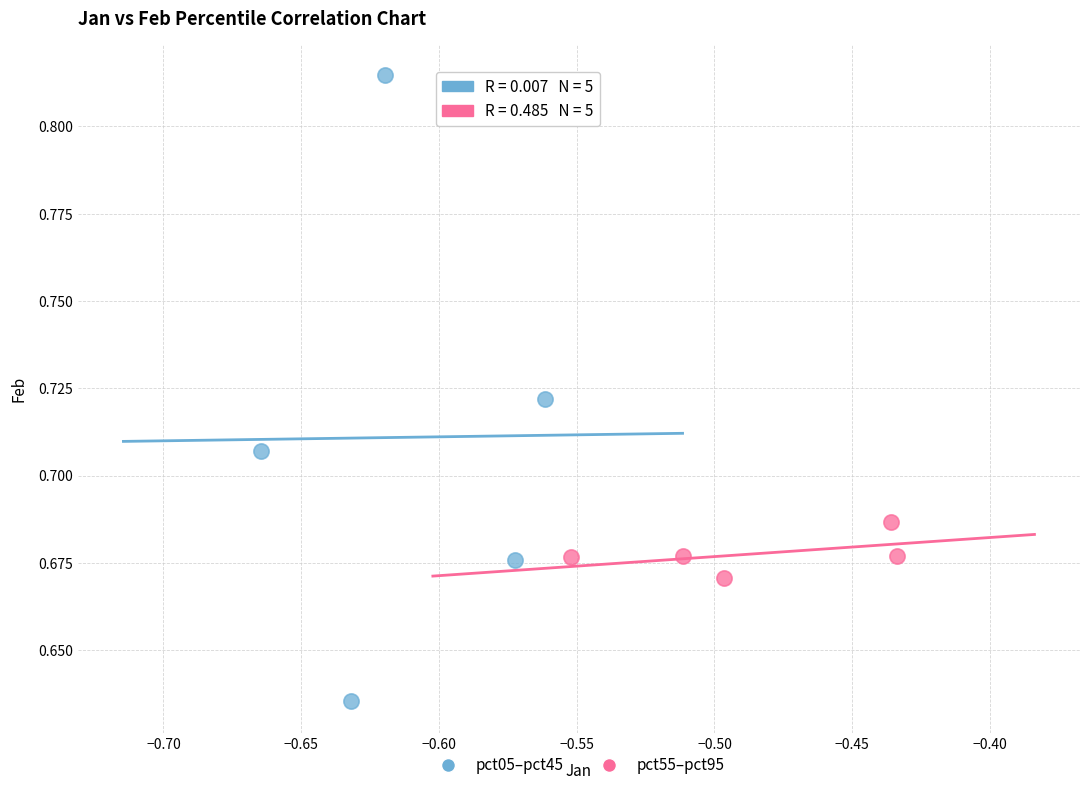

Which series reaches the minimum Y coordinate?

pct05–pct45